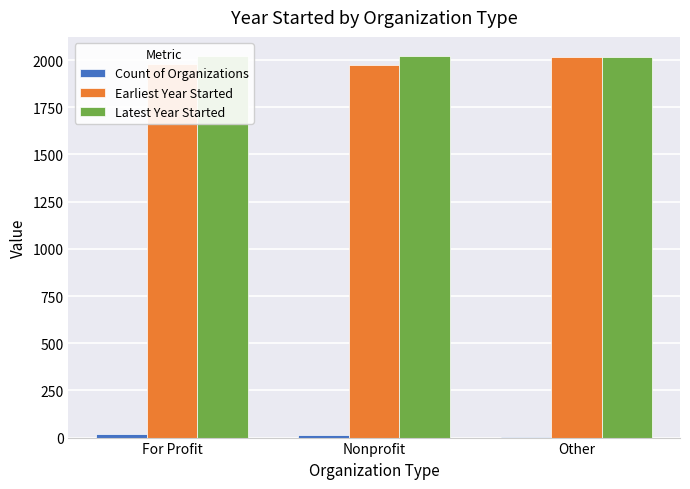

Between For Profit and Nonprofit, which series saw the biggest shift?

Count of Organizations